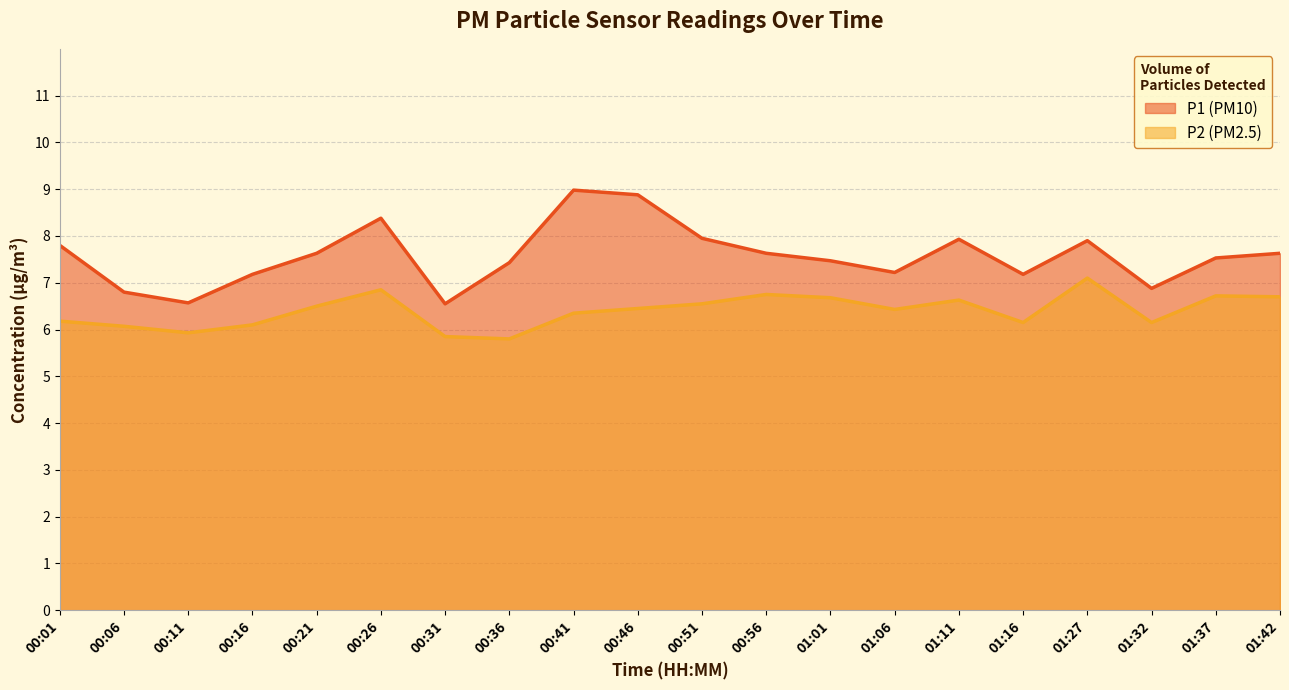

Rank the series by their maximum value, from highest to lowest.

P1, P2